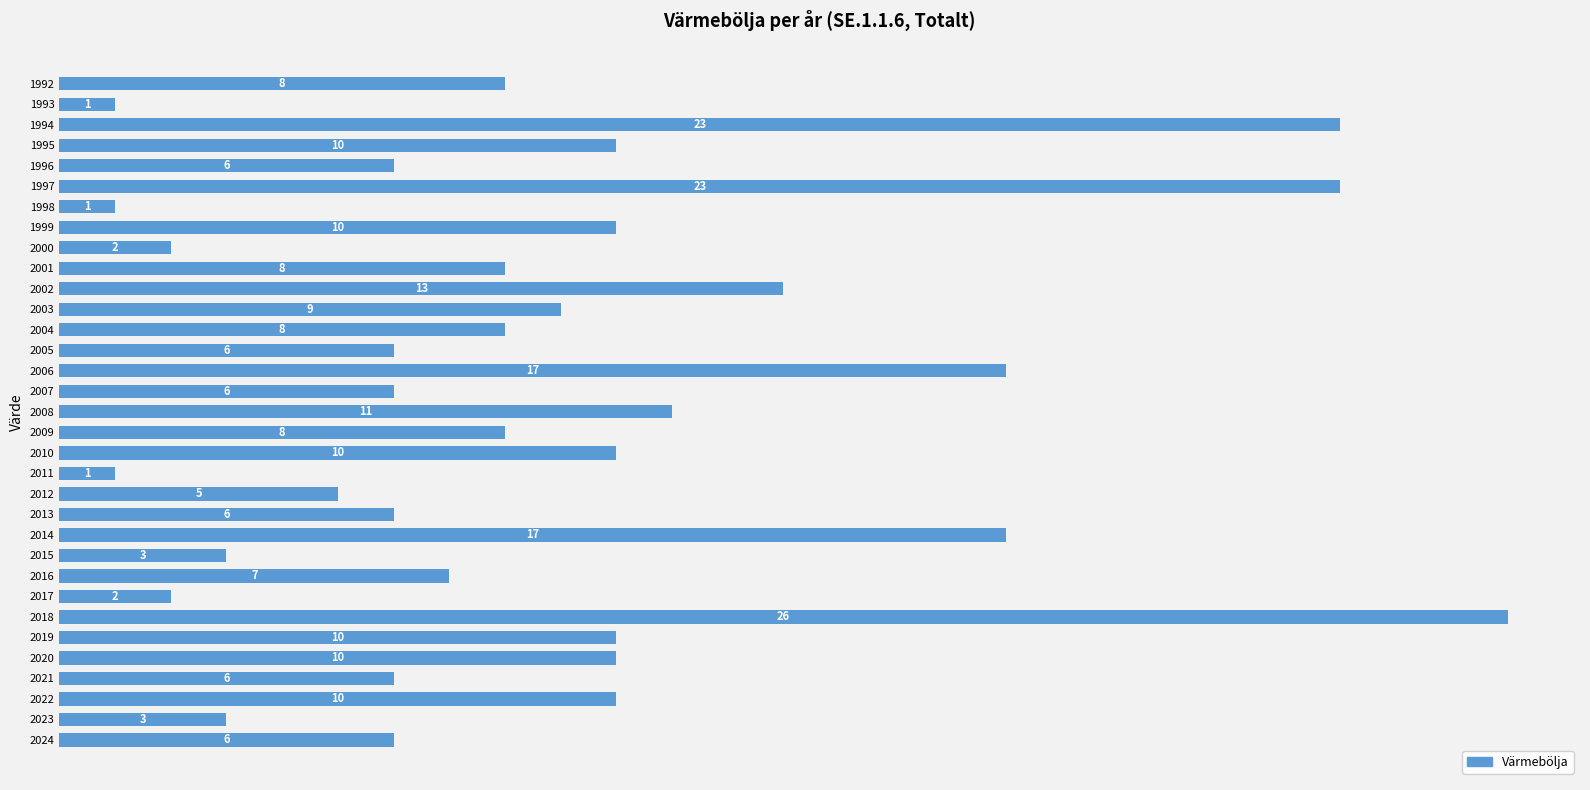

Reading bottom to top, what are all the values shown in this chart?

2024=6	2023=3	2022=10	2021=6	2020=10	2019=10	2018=26	2017=2	2016=7	2015=3	2014=17	2013=6	2012=5	2011=1	2010=10	2009=8	2008=11	2007=6	2006=17	2005=6	2004=8	2003=9	2002=13	2001=8	2000=2	1999=10	1998=1	1997=23	1996=6	1995=10	1994=23	1993=1	1992=8